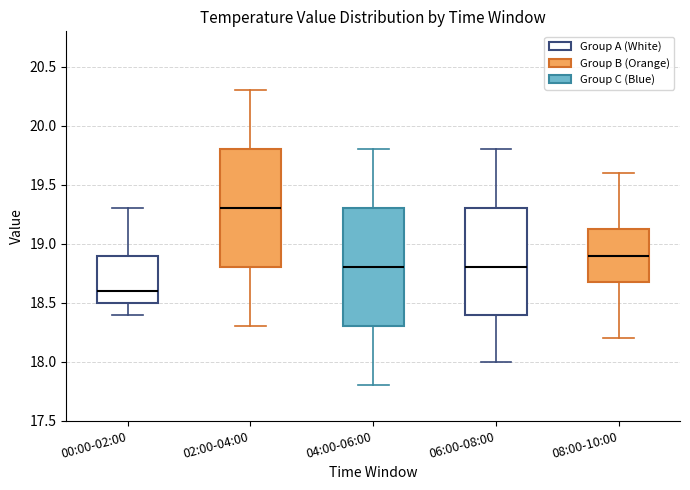

Where does the upper whisker of the box for 00:00-02:00 end on the y-axis? The values are not printed on the chart, so give them approximately, as read against the axis.

19.30